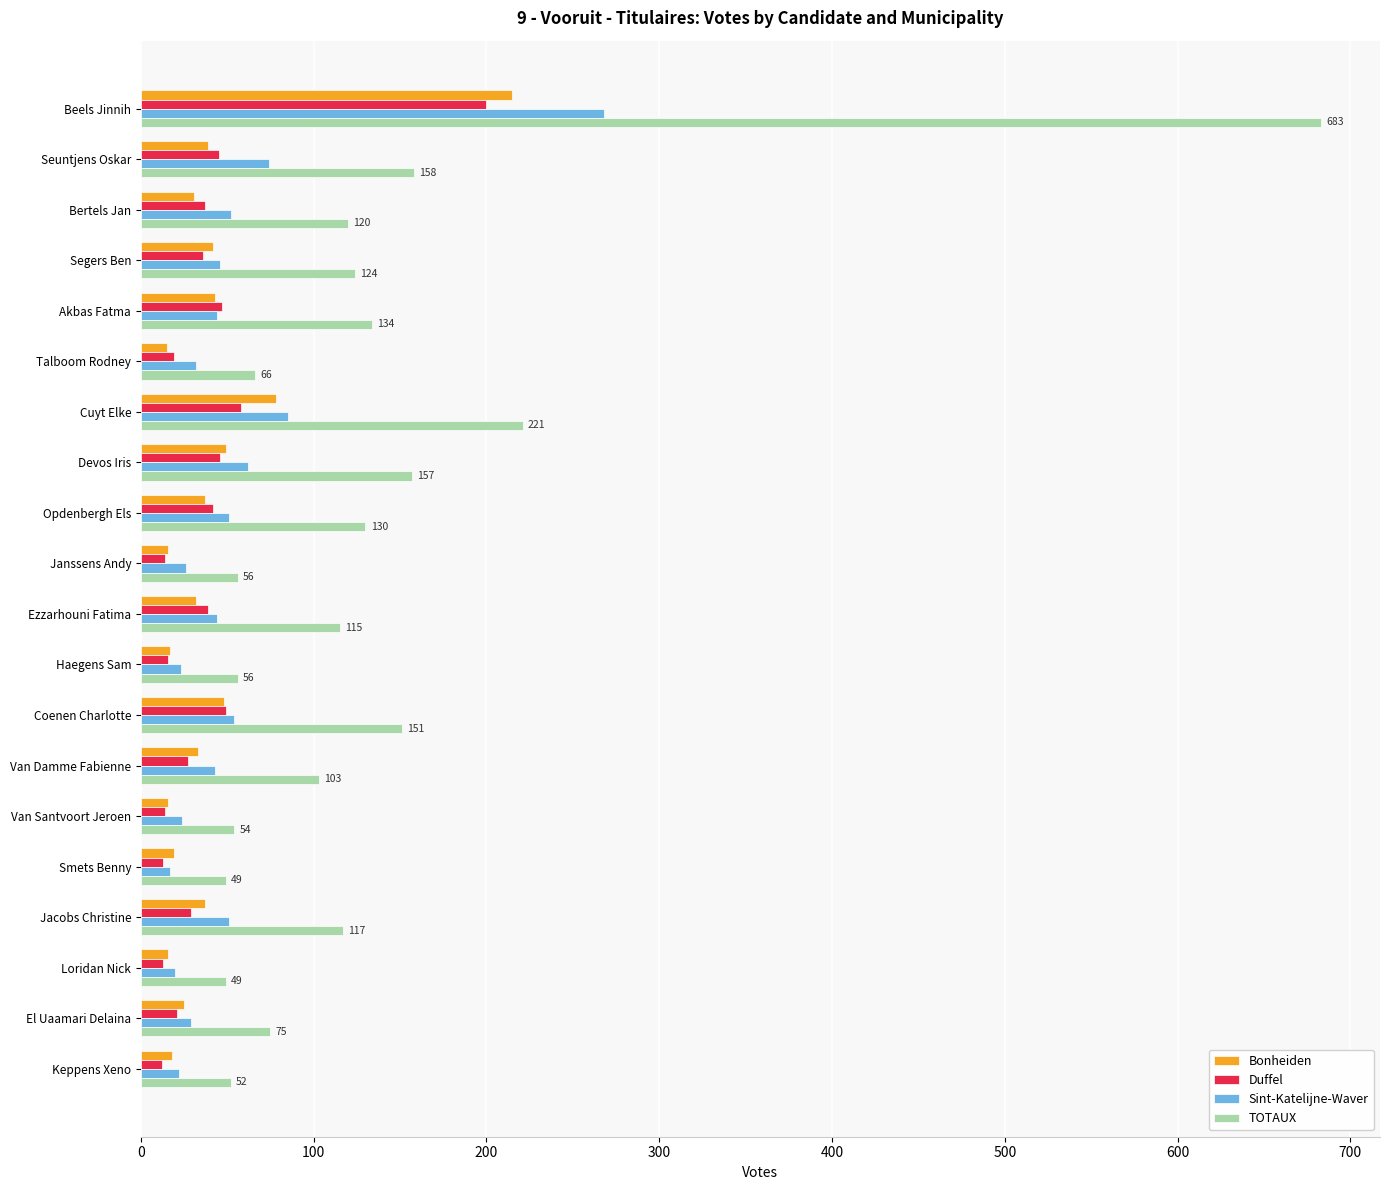

What is the average value of the Bonheiden series?

41